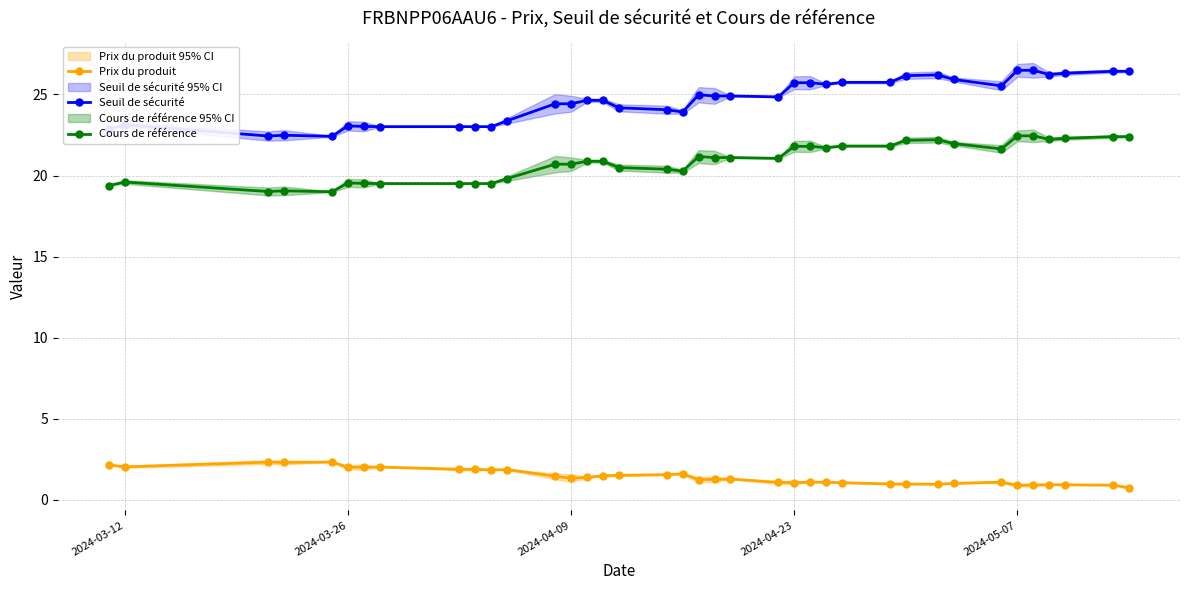

The Prix du produit series shows 1.3 at 2024-04-09. True or false?

True